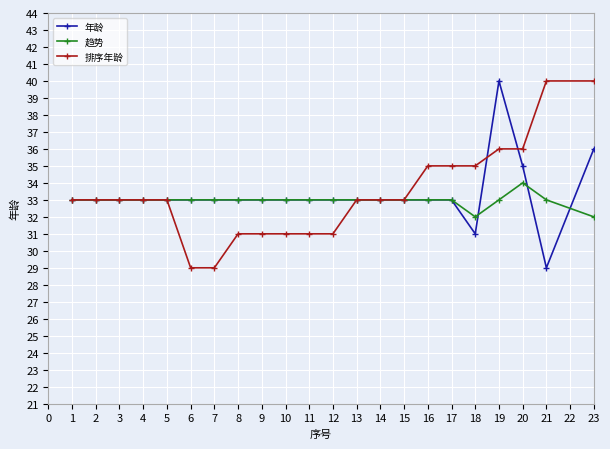

Count the number of data series in this chart.

3